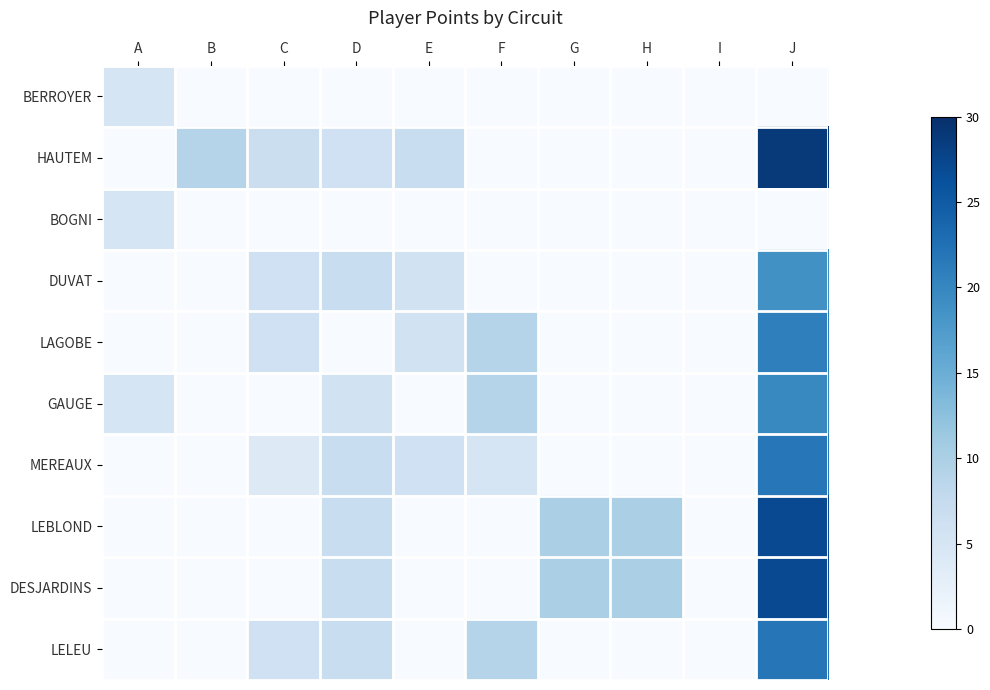

Count the number of data series in this chart.

10